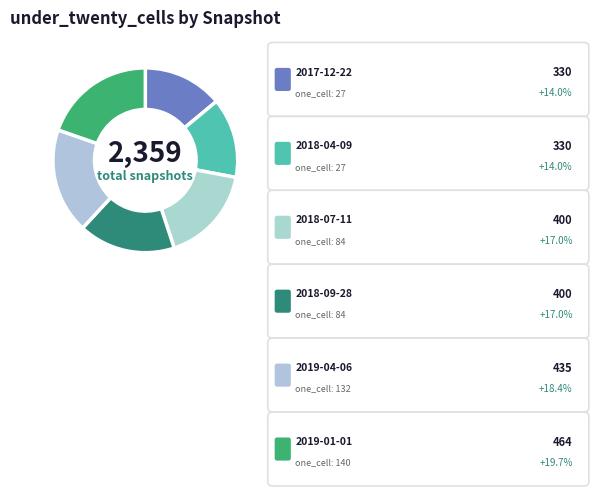

To the nearest percent, what is the average slice percentage?

17%